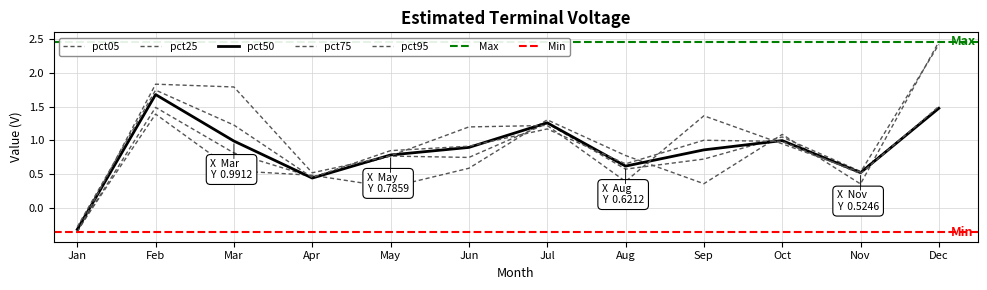

Reading right to left, transcribe all the data shown in this chart.

pct05: 2.5	0.4	1.1	0.4	0.8	1.3	0.6	0.3	0.5	0.6	1.4	-0.3
pct25: 1.5	0.5	1.1	0.7	0.6	1.3	0.7	0.8	0.5	0.8	1.5	-0.3
pct50: 1.5	0.5	1.0	0.9	0.6	1.3	0.9	0.8	0.4	1.0	1.7	-0.3
pct75: 1.5	0.5	1.0	1.0	0.7	1.2	0.9	0.8	0.5	1.2	1.7	-0.3
pct95: 2.4	0.5	1.0	1.4	0.4	1.2	1.2	0.8	0.5	1.8	1.8	-0.4